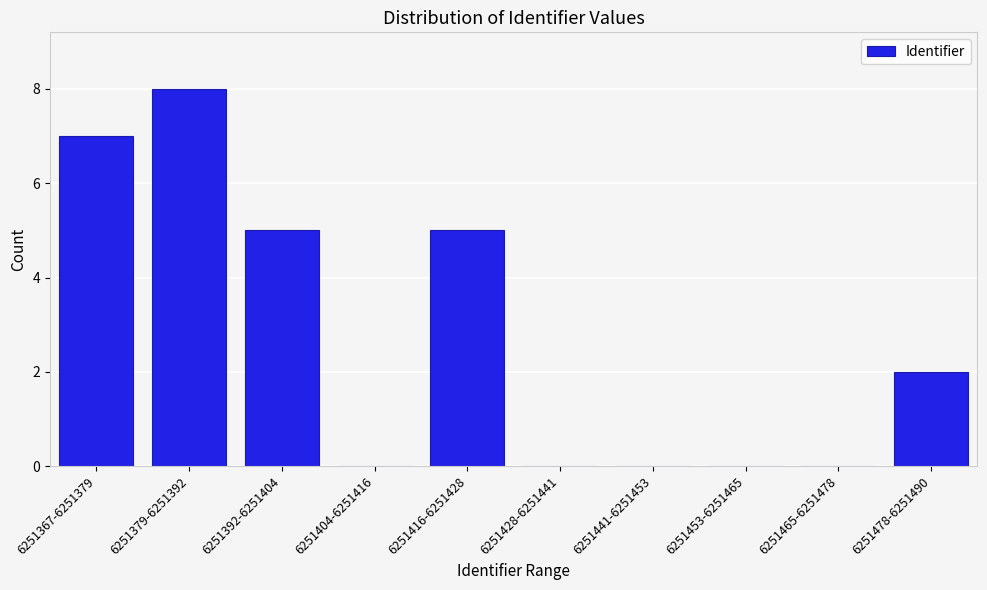

Reading left to right, transcribe all the data shown in this chart.

6251367-6251379=7	6251379-6251392=8	6251392-6251404=5	6251404-6251416=0	6251416-6251428=5	6251428-6251441=0	6251441-6251453=0	6251453-6251465=0	6251465-6251478=0	6251478-6251490=2